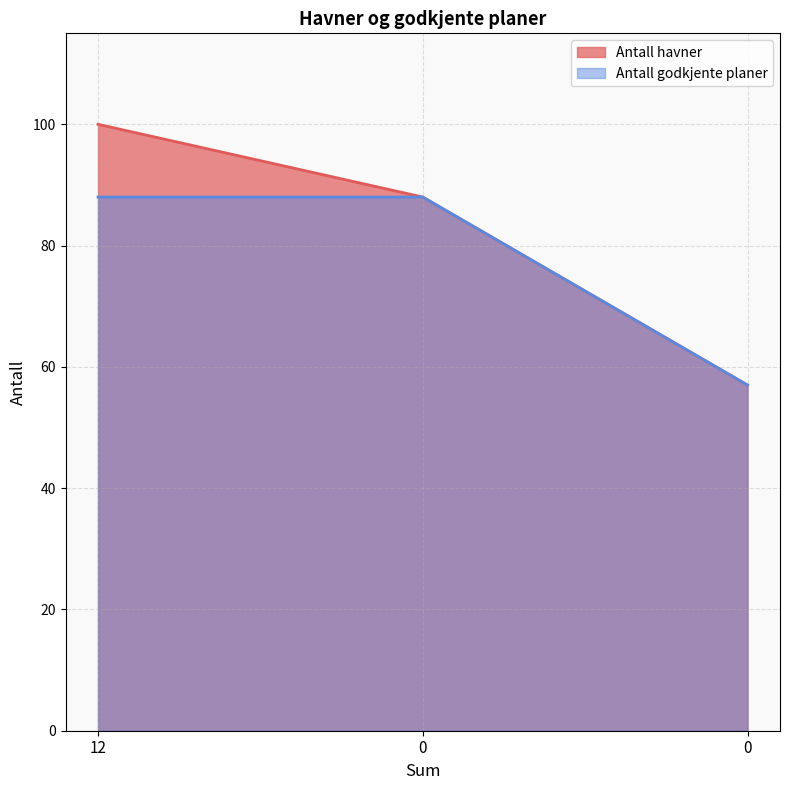

Does the chart display data point markers on the line(s)?

No